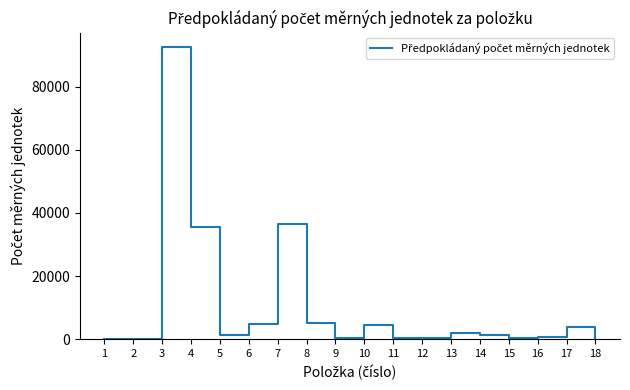

What is the greatest value displayed?

92472.0